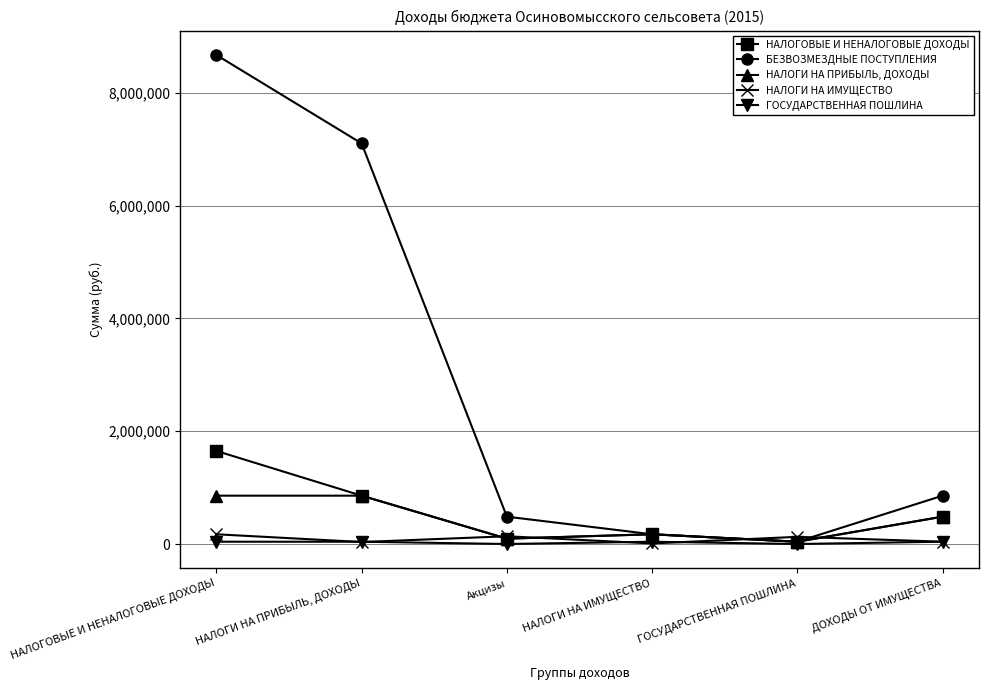

Rank the series by their maximum value, from highest to lowest.

БЕЗВОЗМЕЗДНЫЕ ПОСТУПЛЕНИЯ, НАЛОГОВЫЕ И НЕНАЛОГОВЫЕ ДОХОДЫ, НАЛОГИ НА ПРИБЫЛЬ, ДОХОДЫ, НАЛОГИ НА ИМУЩЕСТВО, ГОСУДАРСТВЕННАЯ ПОШЛИНА